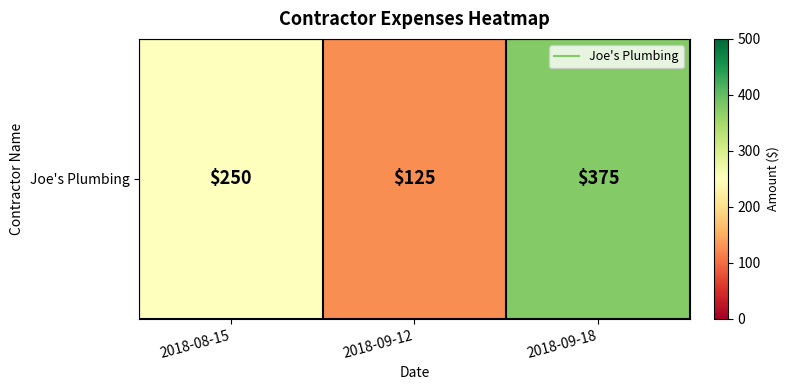

Reading left to right, transcribe all the data shown in this chart.

2018-08-15=250	2018-09-12=125	2018-09-18=375